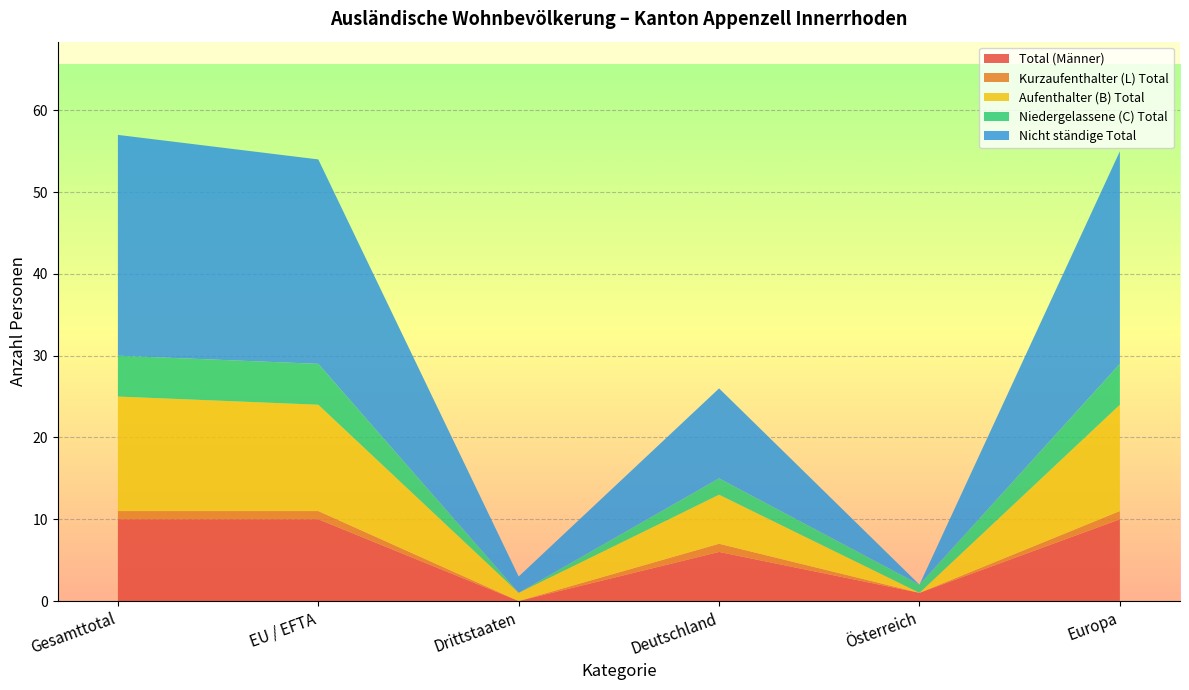

Reading right to left, transcribe all the data shown in this chart.

Total (Männer): 10	1	6	0	10	10
Kurzaufenthalter (L) Total: 1	0	1	0	1	1
Aufenthalter (B) Total: 13	0	6	1	13	14
Niedergelassene (C) Total: 5	1	2	0	5	5
Nicht ständige Total: 26	0	11	2	25	27